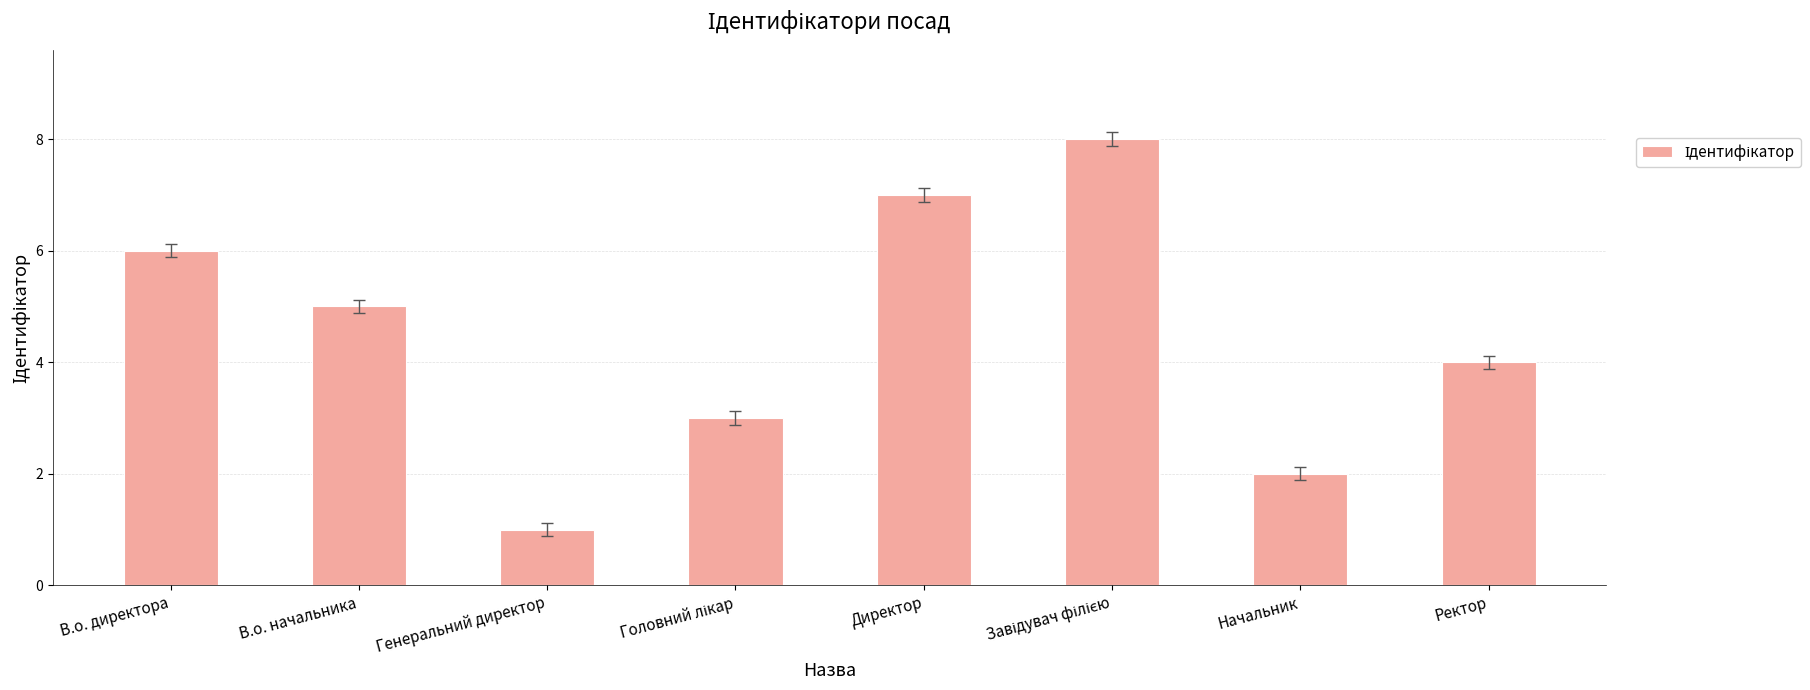

What is the difference between the values at Генеральний директор and В.о. директора?

5